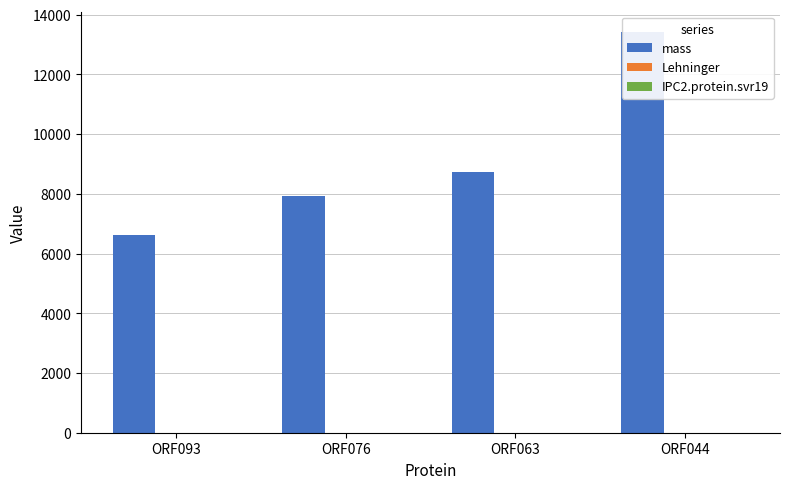

Between ORF093 and ORF044, which series saw the biggest shift?

mass